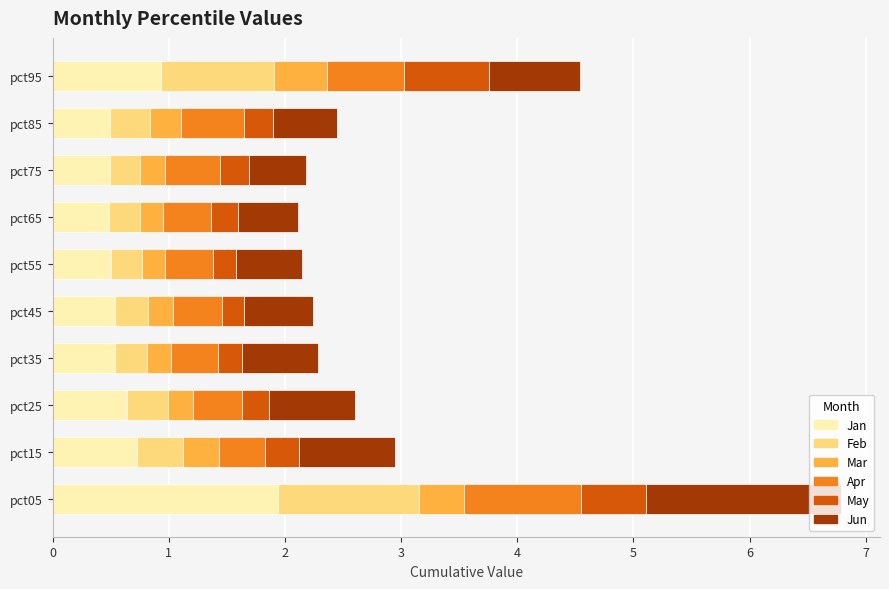

Is it true that Jan equals 0.5 at pct85?

True